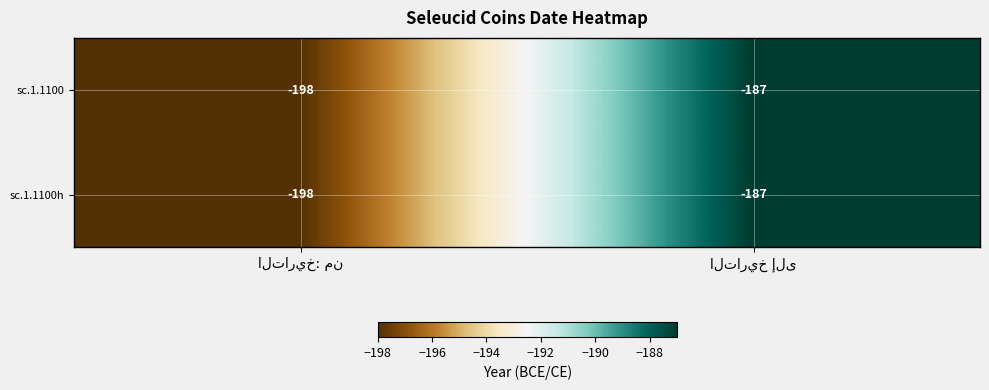

What is the difference between the maximum and minimum values in the sc.1.1100h series?

11